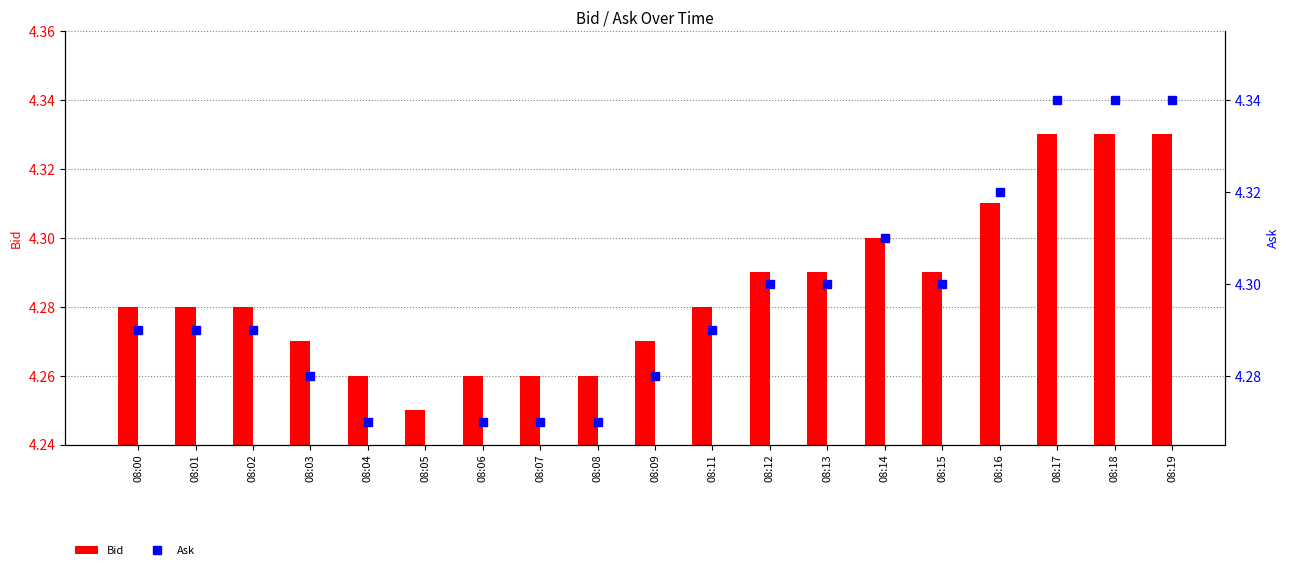

The Ask series shows 2.6 at 08:01. True or false?

False